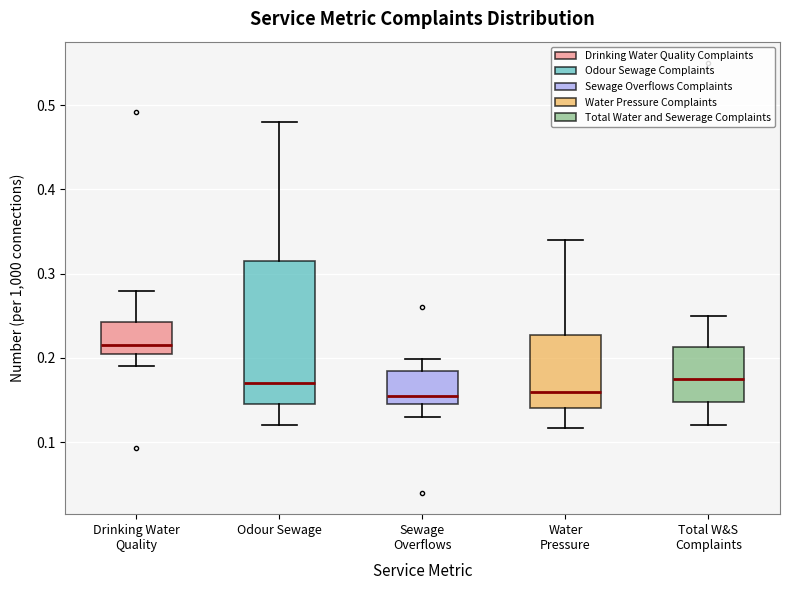

Comparing the boxes themselves (not the whiskers), which one is the tallest?

Odour Sewage